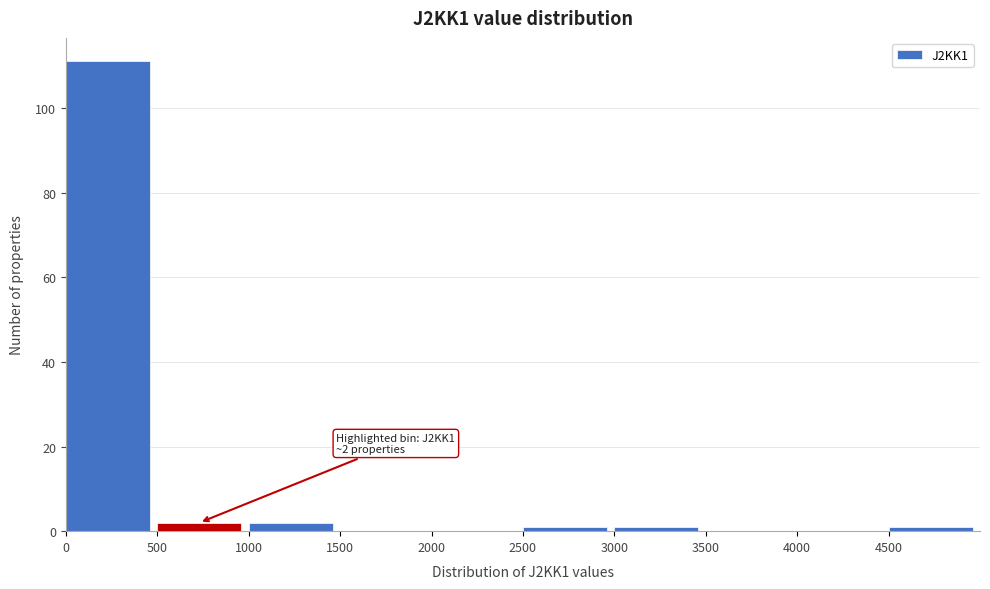

Over which range of the x-axis is the bar tallest?

0 to 500